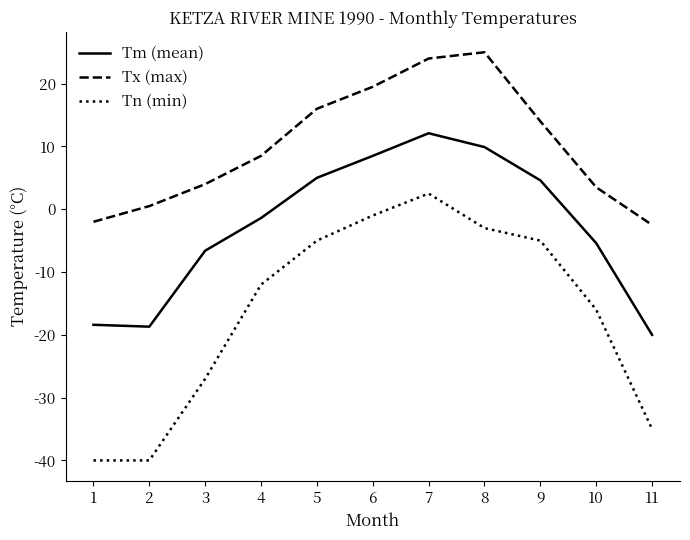

At which category does Tm (mean) reach its first local valley?

2